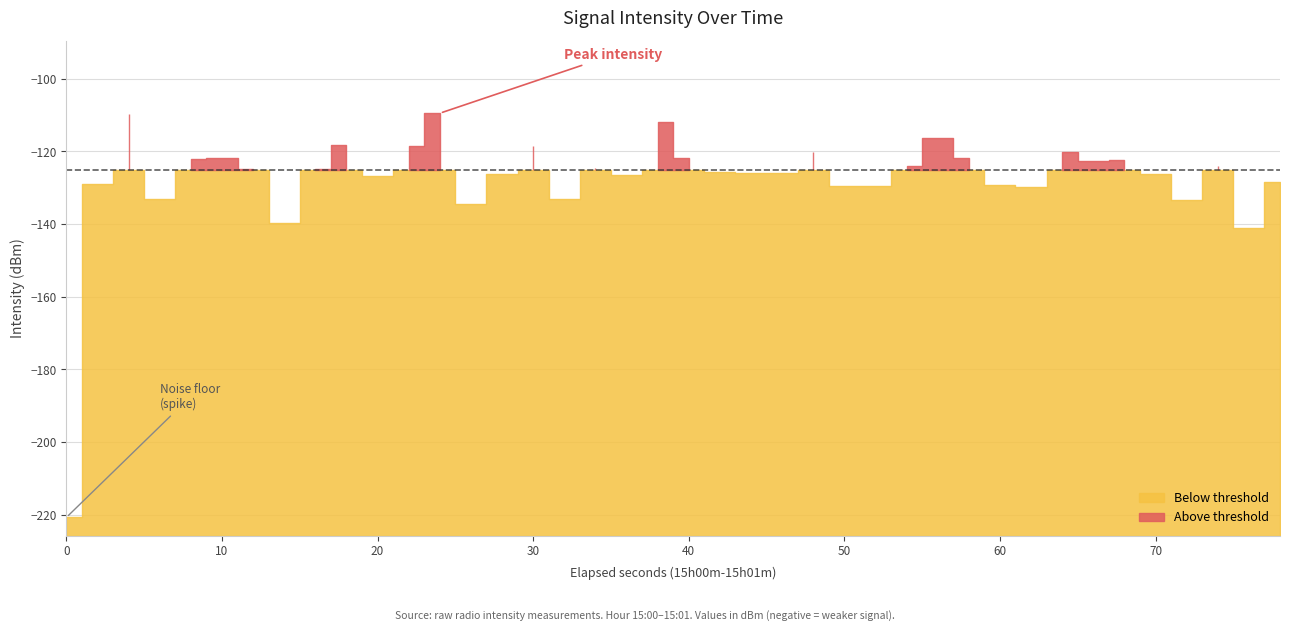

How many interior local valleys (lower than both neighbors) does the data have?

12